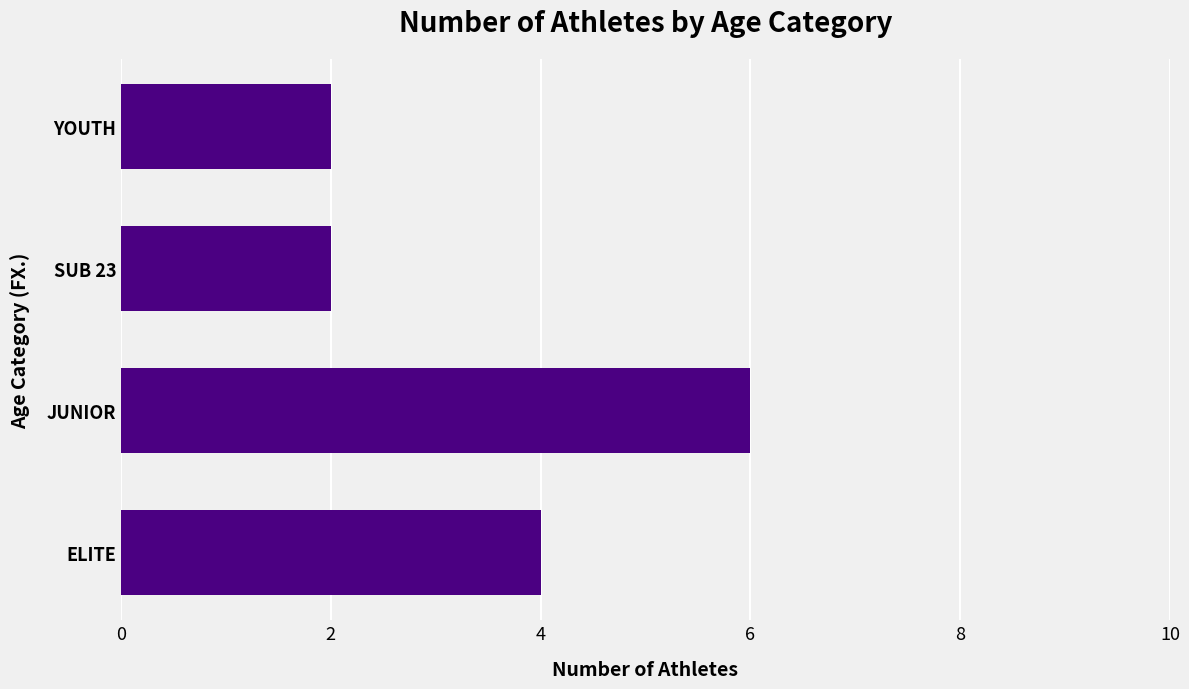

How many values are below 4?

2